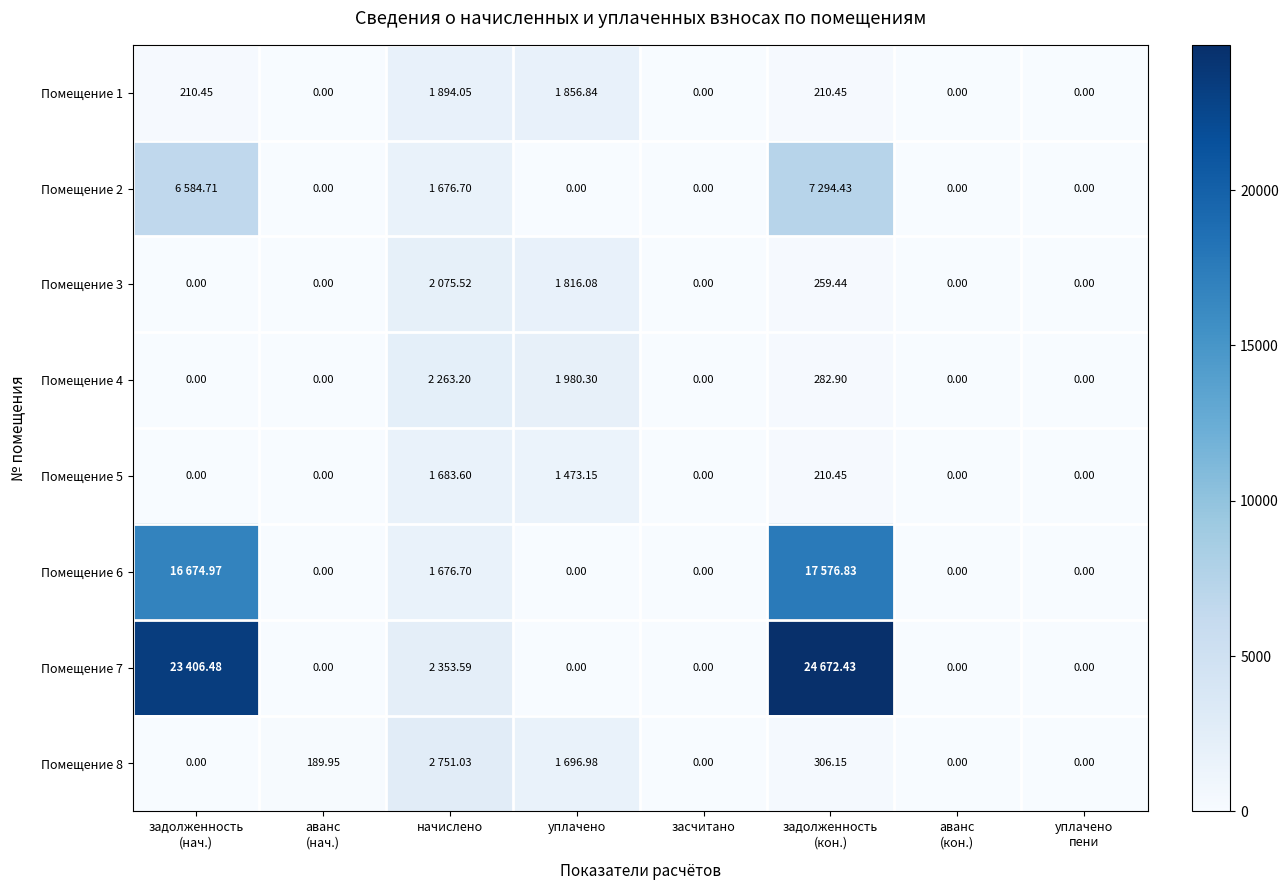

Rank the series at начислено from lowest to highest value.

Помещение 2, Помещение 6, Помещение 5, Помещение 1, Помещение 3, Помещение 4, Помещение 7, Помещение 8